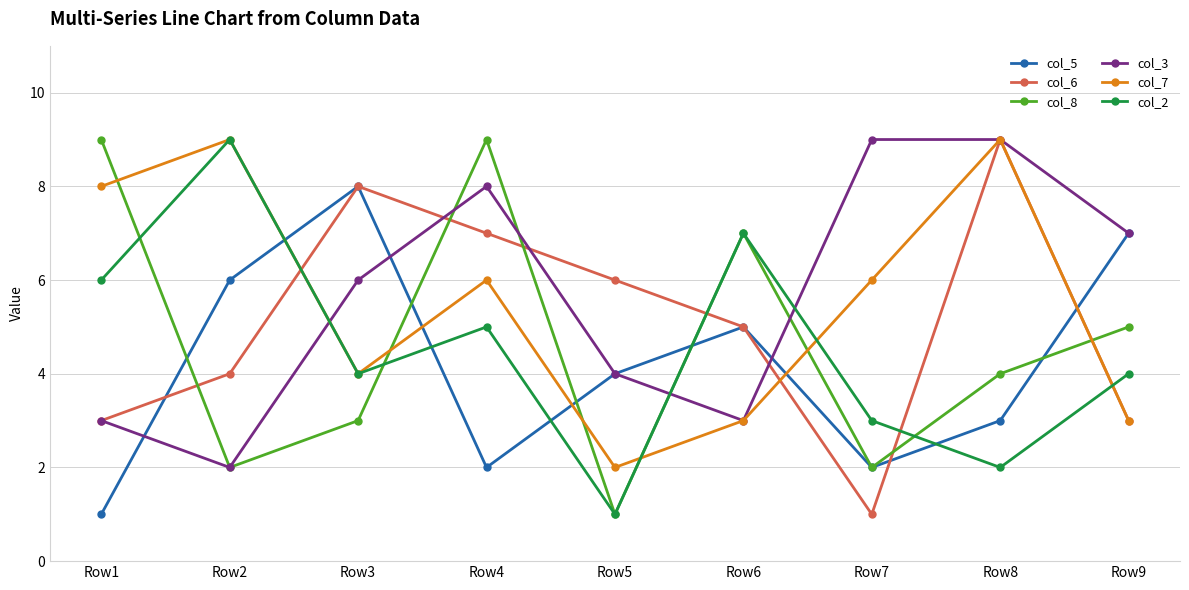

What is the value of the col_7 point at the 6th from the left?

3